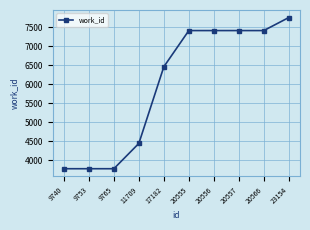

Is it true that the value at 9753 is 6452?

False